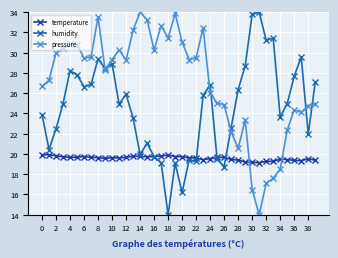

List the series in order of their overall mean, highest first.

pressure, humidity, temperature